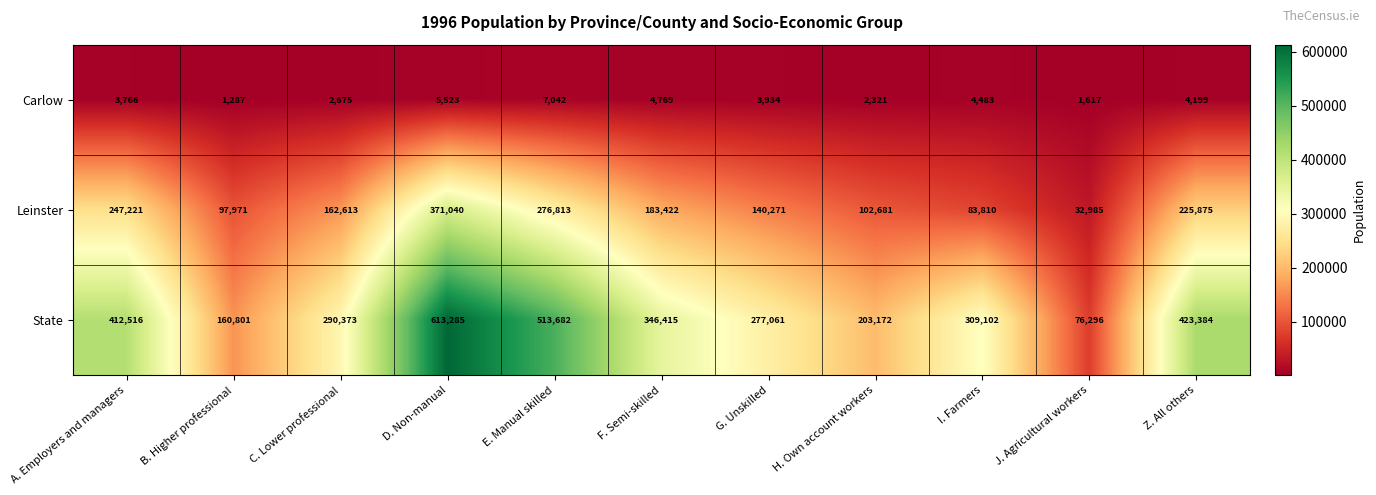

List the series in order of their overall mean, highest first.

State, Leinster, Carlow